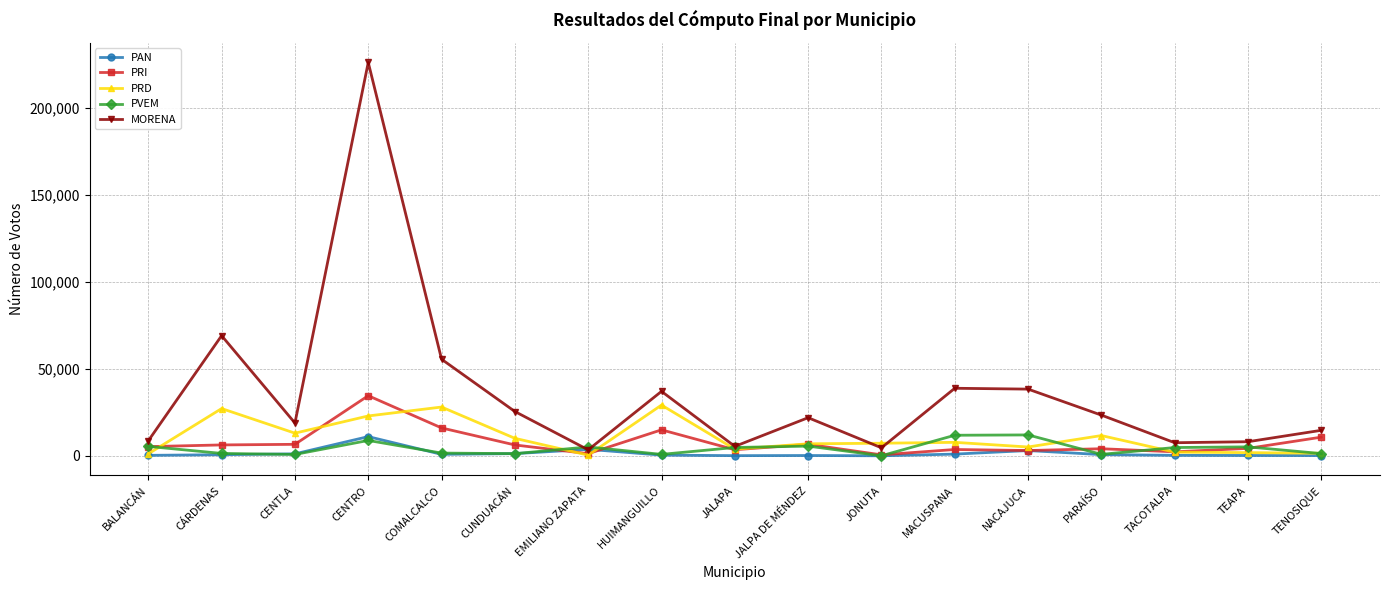

How many data points in PAN are less than 675?

8